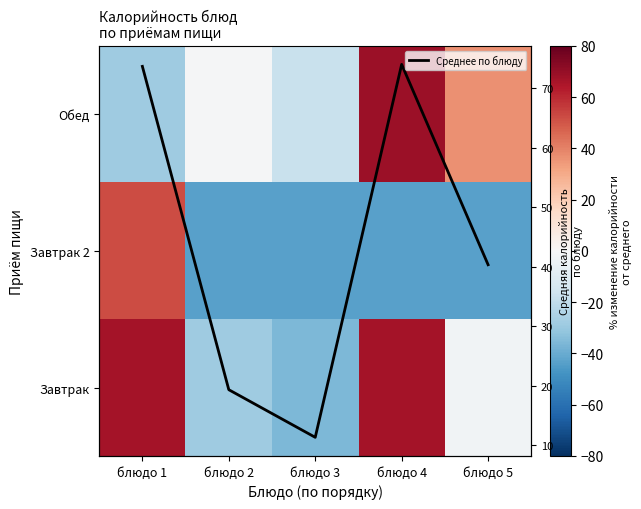

The value of Завтрак 2 at блюдо 1 is 14.2. True or false?

False